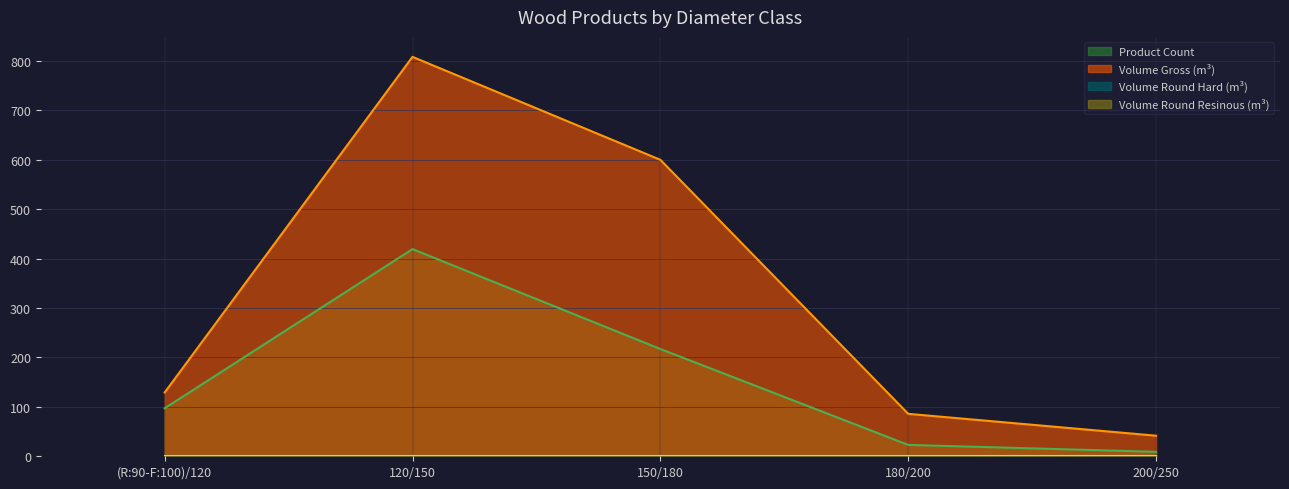

Does the chart display data point markers on the line(s)?

No